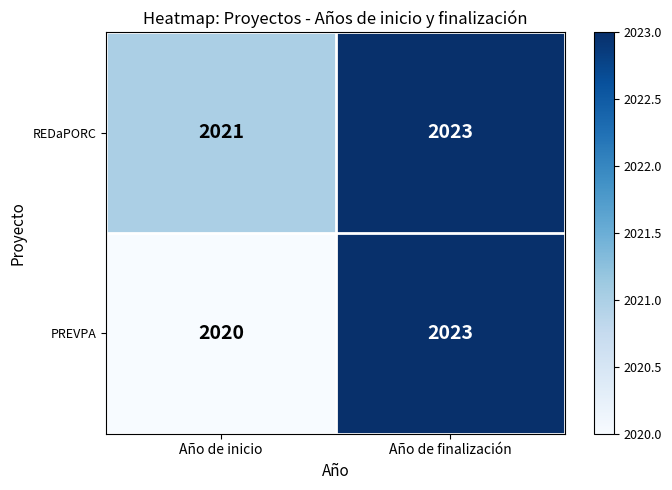

Reading right to left, list all the values displayed in this chart.

REDaPORC: 2023	2021
PREVPA: 2023	2020